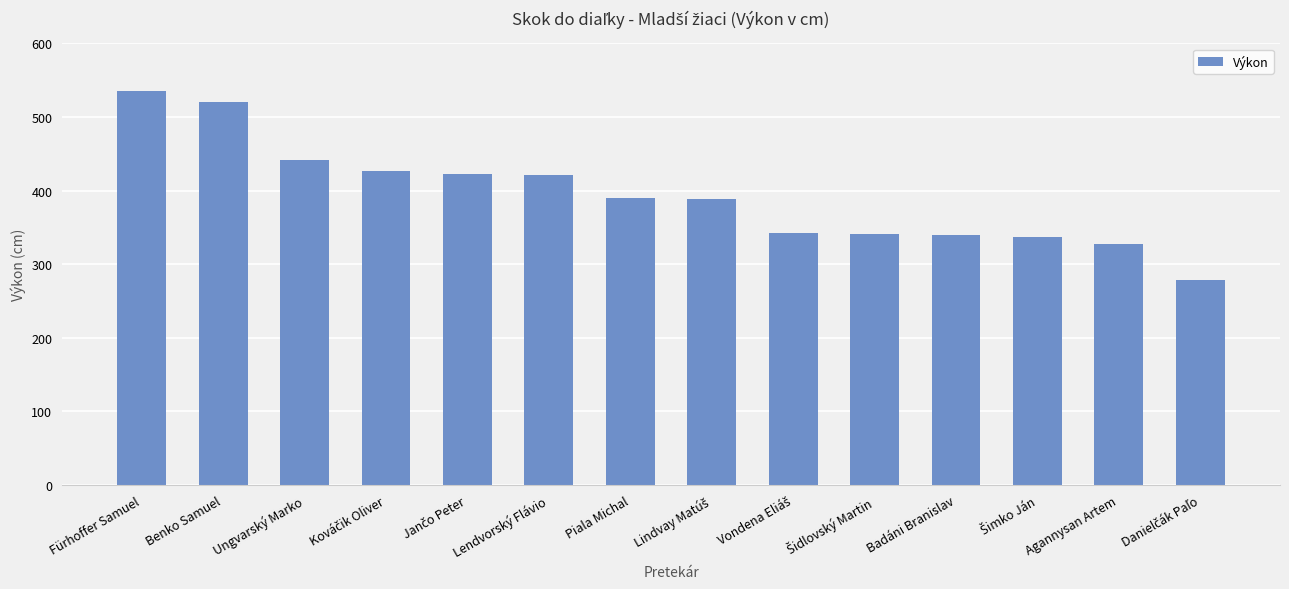

What is the difference between the second highest and minimum values?

242